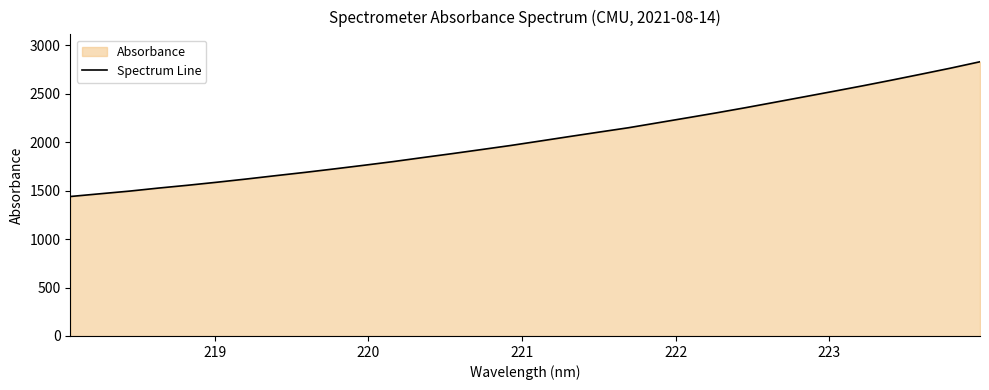

Does the chart have visible grid lines?

No